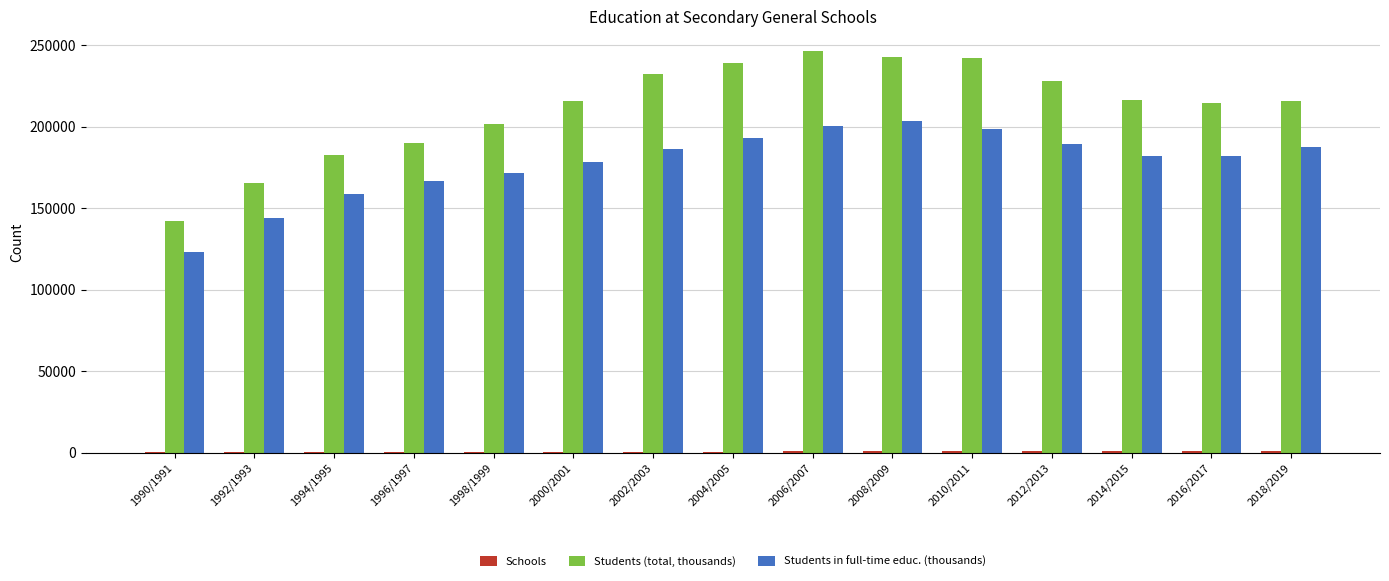

Which series has the largest total across all categories?

Students (total, thousands)